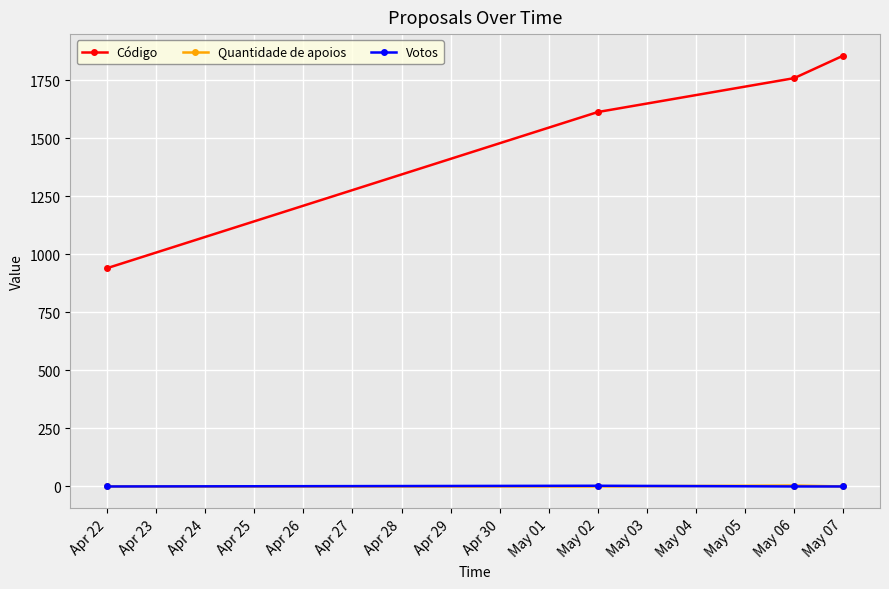

At which category is the sum across all series the highest?

May 07